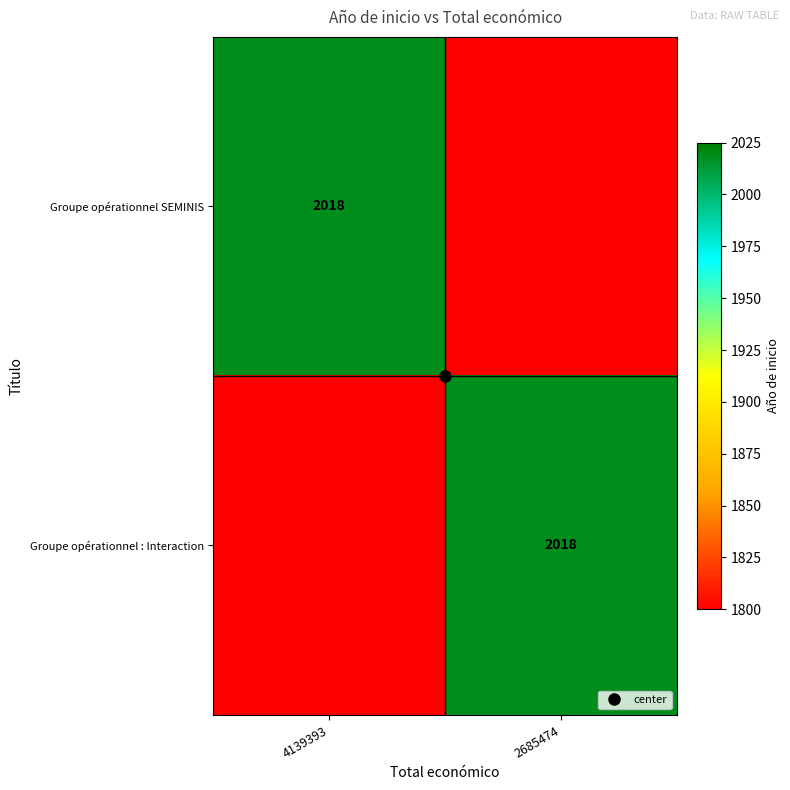

What is the approximate value of Groupe opérationnel SEMINIS at 2685474, to the nearest 50?

1800